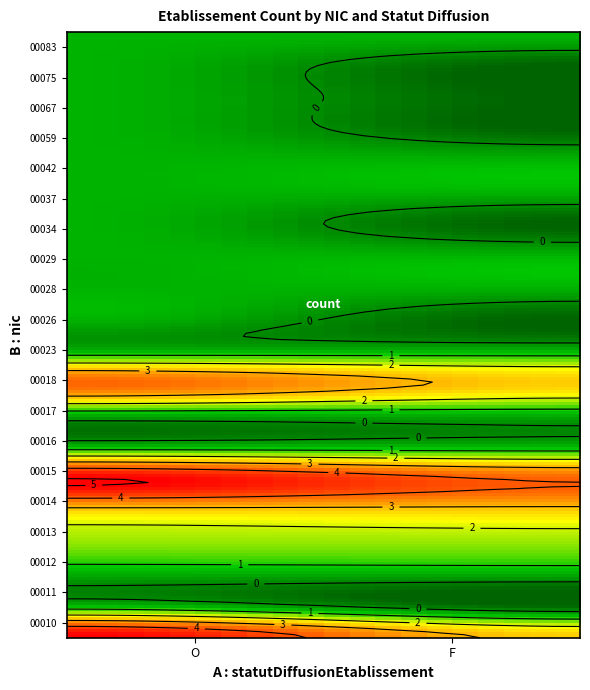

True or false: 00016 has a value of 1 at O.

False